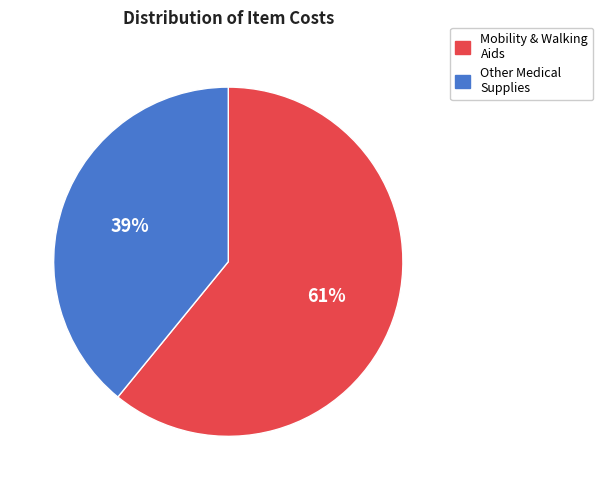

To the nearest percent, what is the average slice percentage?

50%